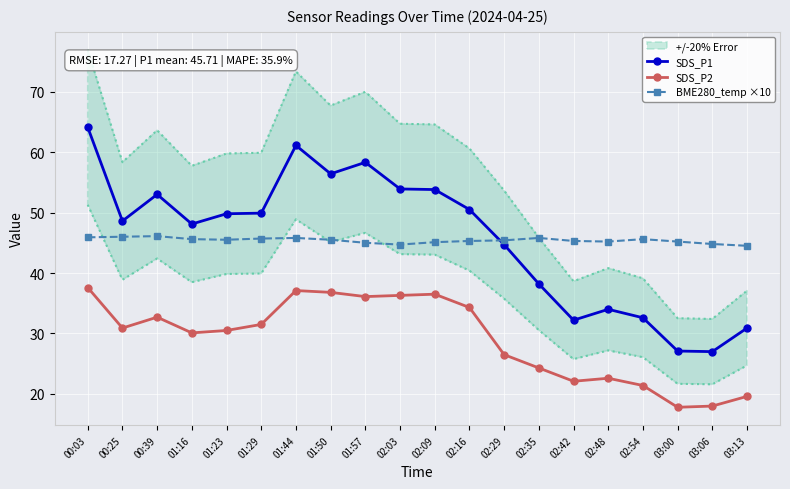

Where is the first local maximum for BME280_temp ×10?

00:39